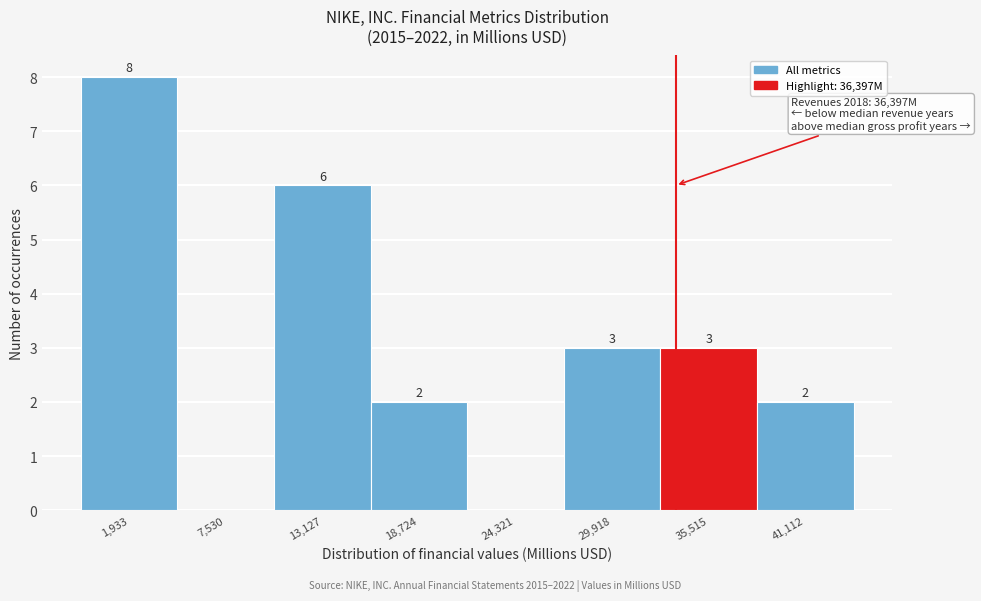

Reading left to right, what are all the values shown in this chart?

1,933=8	7,530=0	13,127=6	18,724=2	24,321=0	29,918=3	35,515=3	41,112=2